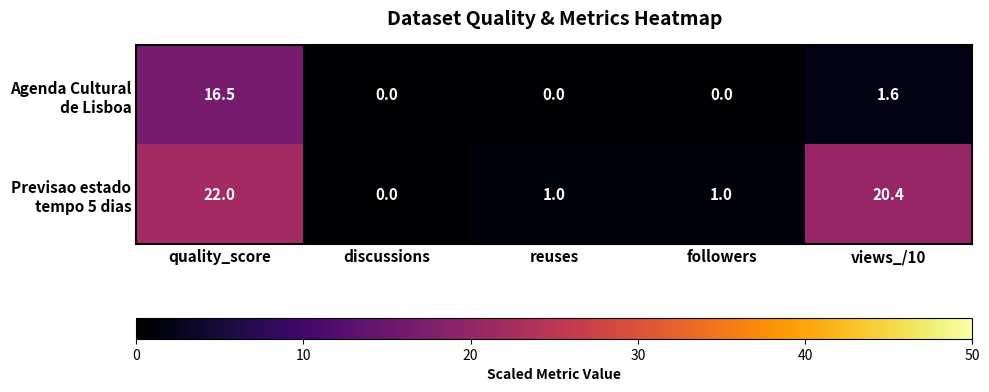

How many categories are shown in the chart?

5